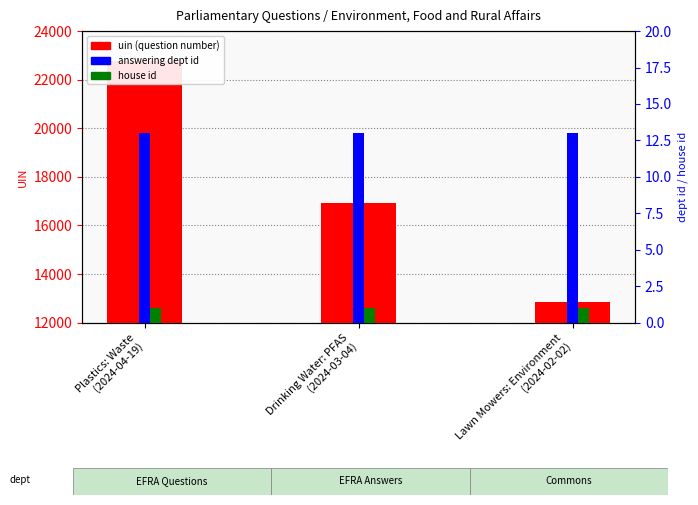

Count the uin values in the range 12838 to 22773.

3